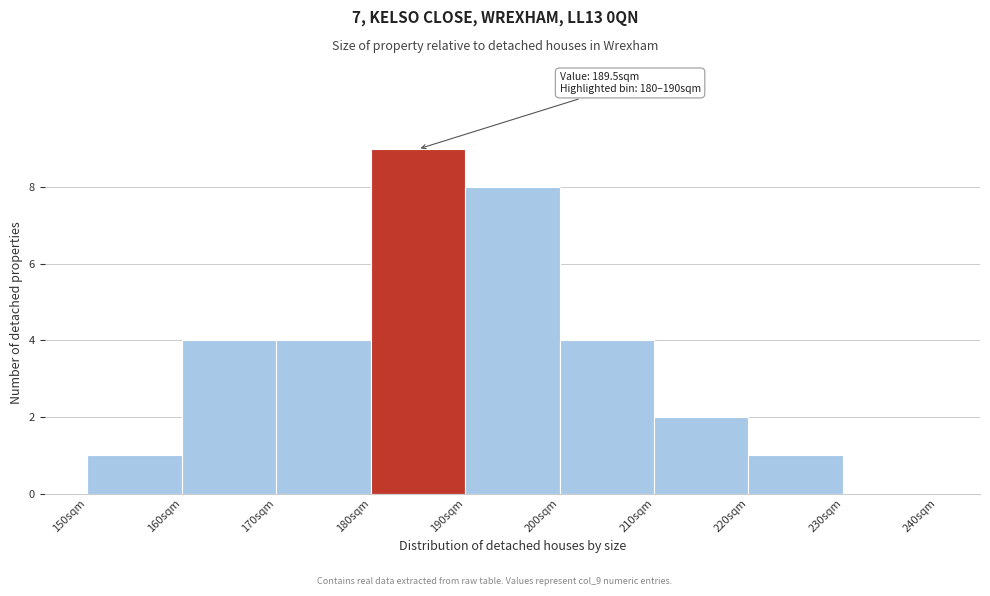

Over which range of the x-axis is the bar tallest?

180 to 190